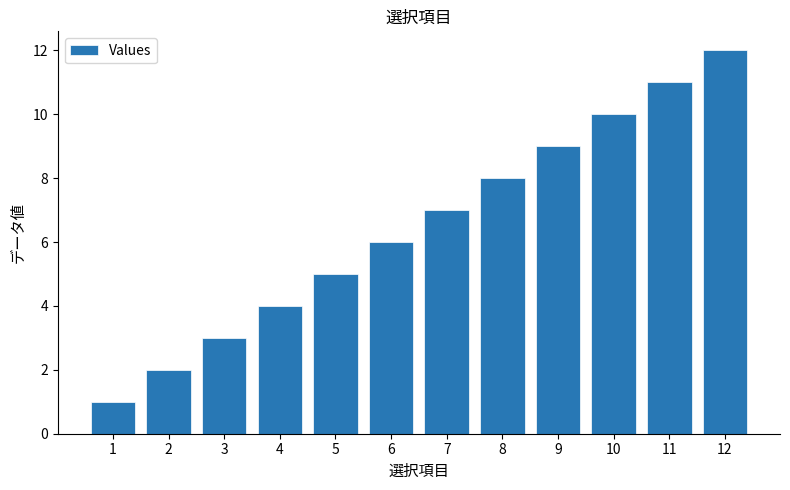

What is the value of the 7th bar from the left?

7